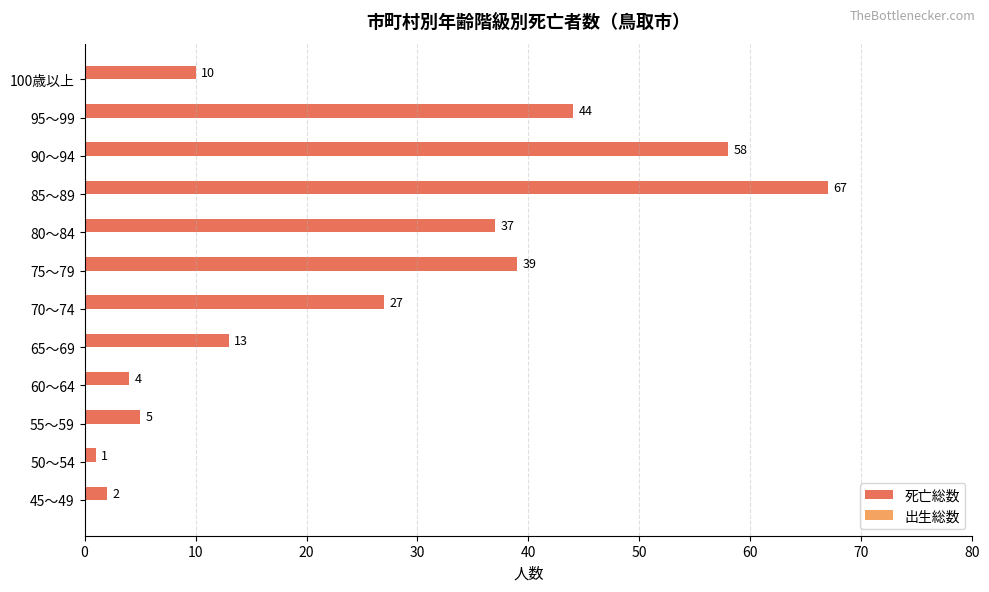

Reading bottom to top, transcribe all the data shown in this chart.

2	1	5	4	13	27	39	37	67	58	44	10